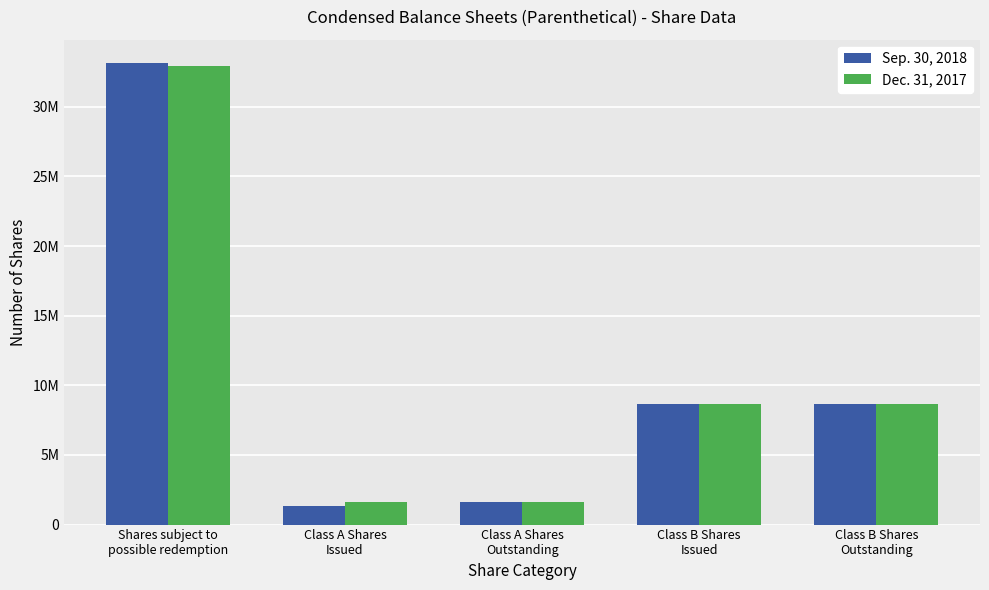

Rank the series by their maximum value, from lowest to highest.

Dec. 31, 2017, Sep. 30, 2018